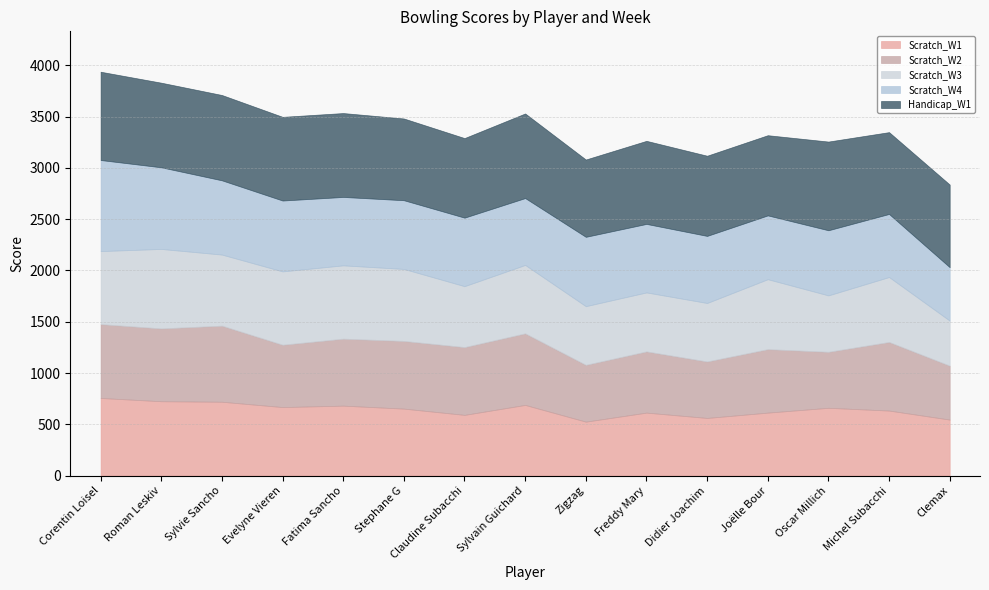

In Handicap_W1, how many points are higher than both neighbors (excluding endpoints)?

5